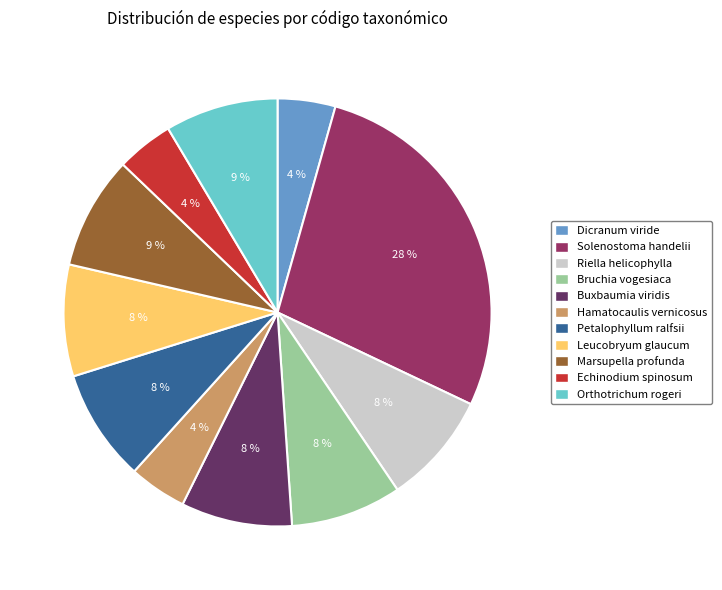

The Riella helicophylla slice represents 8% of the pie. True or false?

True